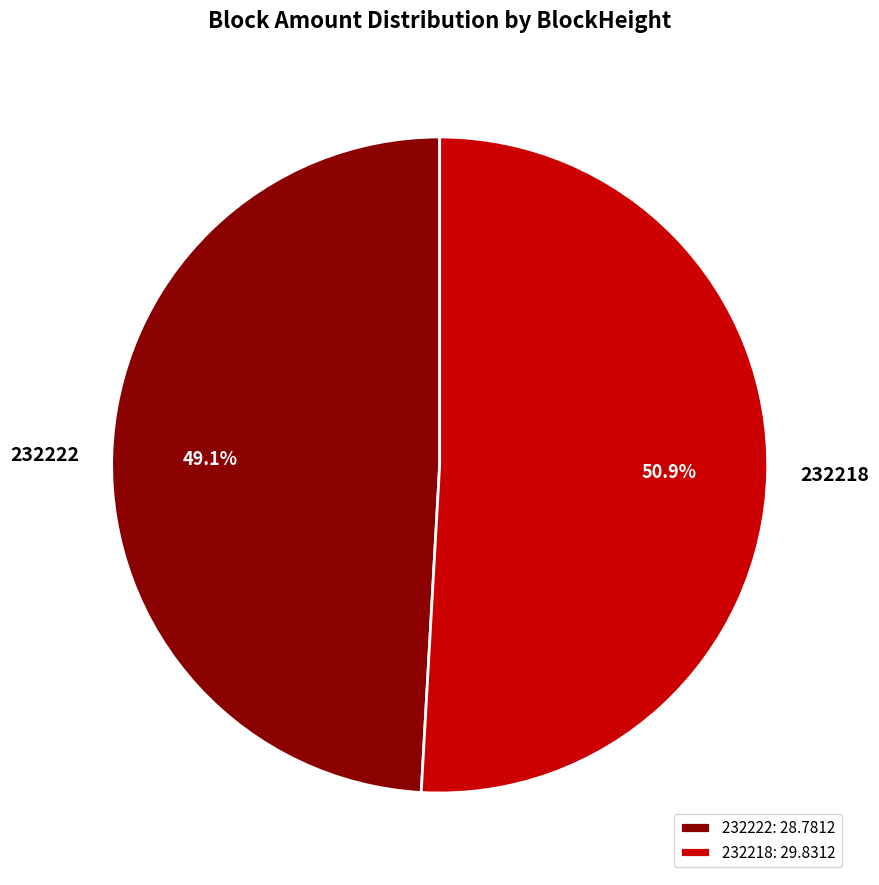

Combined, do 232218 and 232222 account for over 50%?

Yes